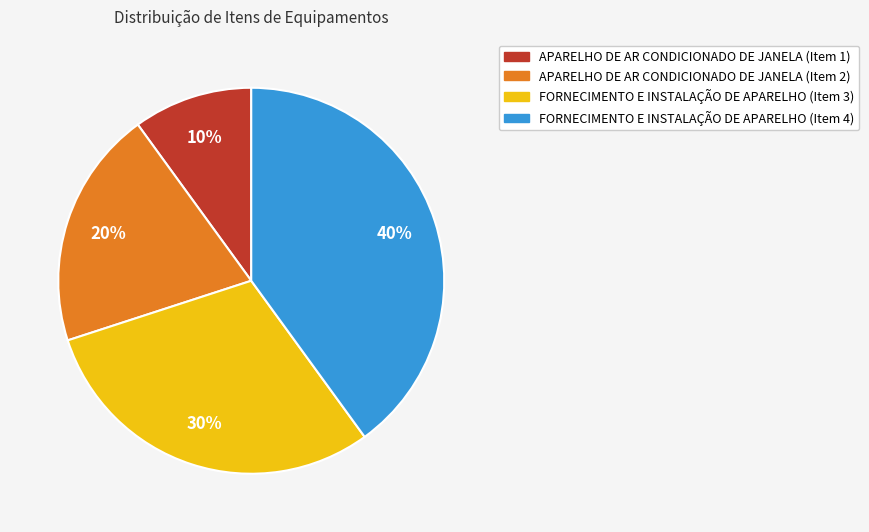

Is there a majority slice in this chart?

No